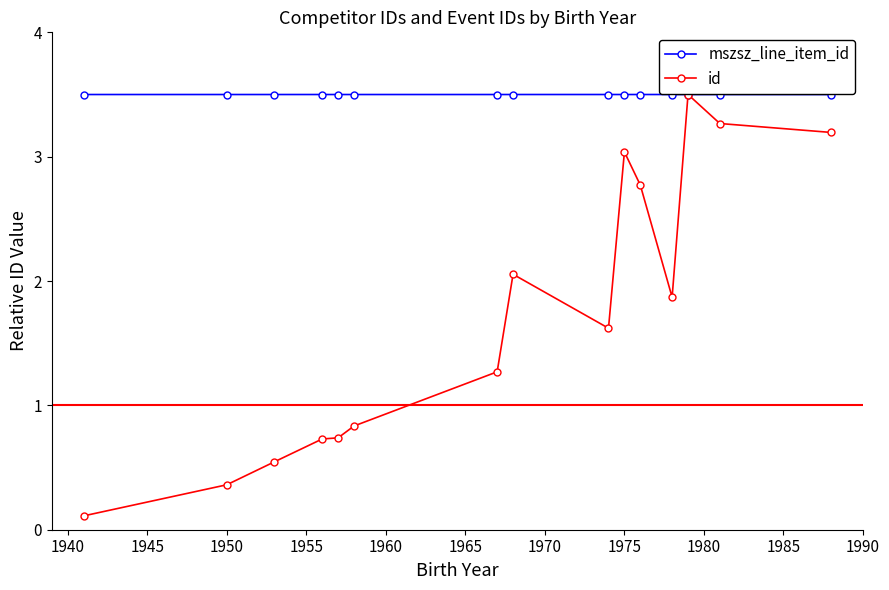

Count the number of data series in this chart.

2